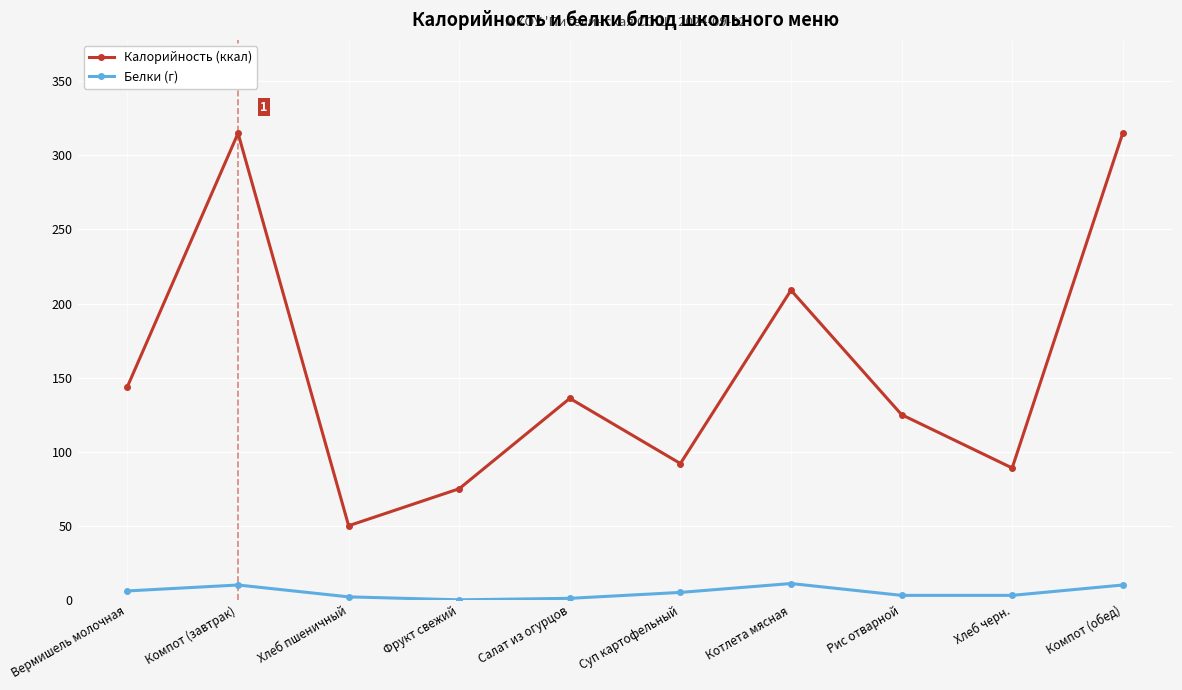

What is the difference between the Калорийность (ккал) values at Суп картофельный and Компот (завтрак)?

223